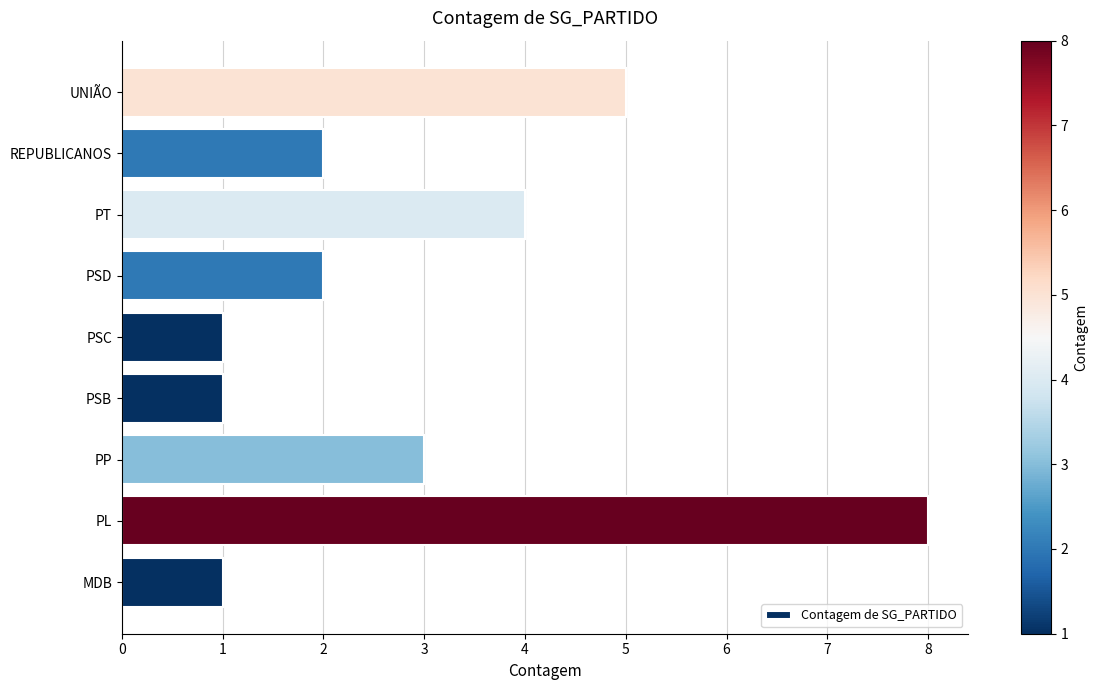

The chart shows a value of 4 at PT. True or false?

True